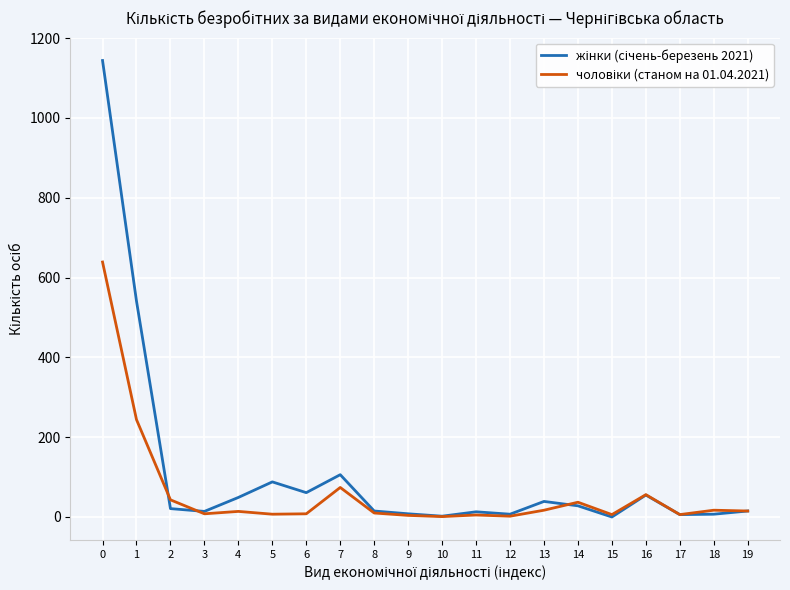

Reading right to left, list all the values displayed in this chart.

жінки (січень-березень 2021): 19=15	18=7	17=6	16=55	15=0	14=28	13=39	12=7	11=13	10=2	9=8	8=15	7=106	6=61	5=88	4=49	3=14	2=21	1=541	0=1144
чоловіки (станом на 01.04.2021): 19=15	18=17	17=6	16=56	15=6	14=37	13=17	12=2	11=5	10=1	9=4	8=10	7=74	6=8	5=7	4=14	3=8	2=43	1=244	0=639